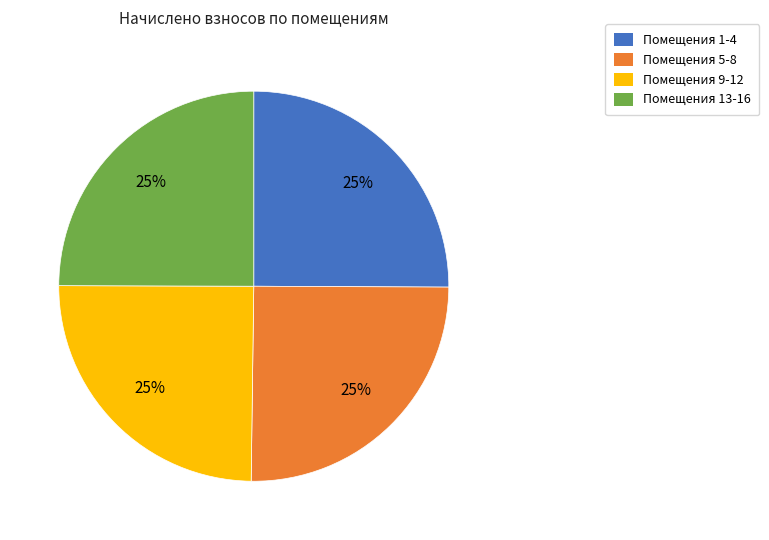

Is there a majority slice in this chart?

No